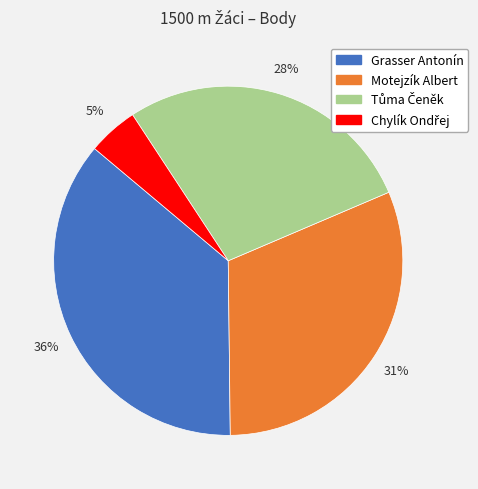

The Grasser Antonín slice represents 36% of the pie. True or false?

True